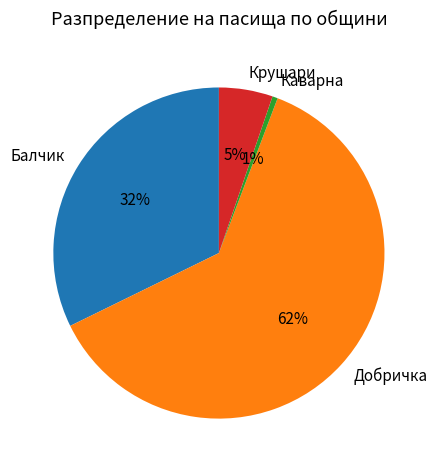

Between Каварна and Добричка, which is larger?

Добричка